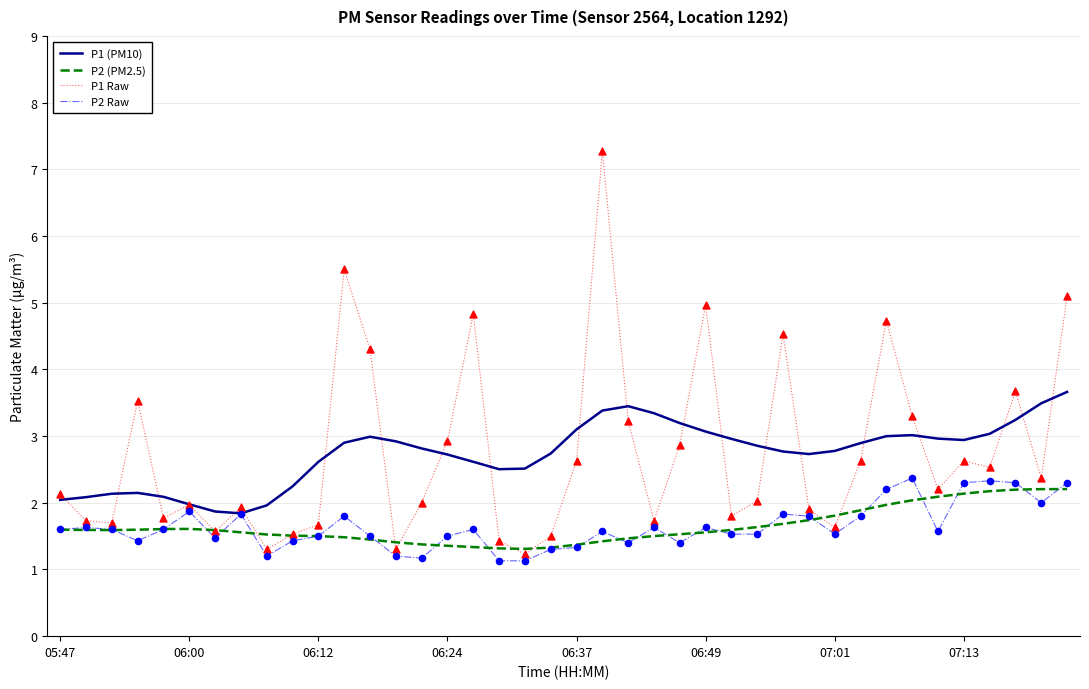

Which series has the largest range (max minus min)?

P1 Raw